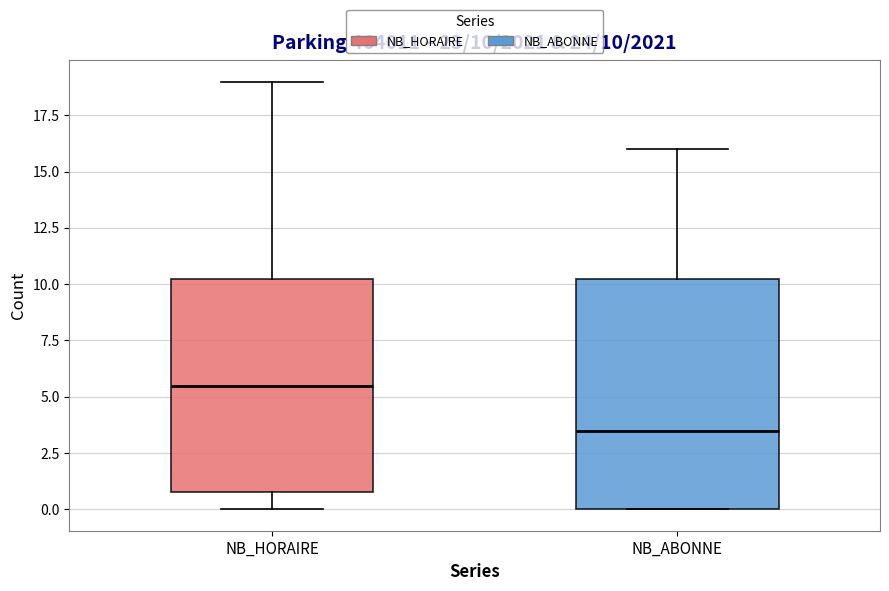

Which box has the highest median line?

NB_HORAIRE